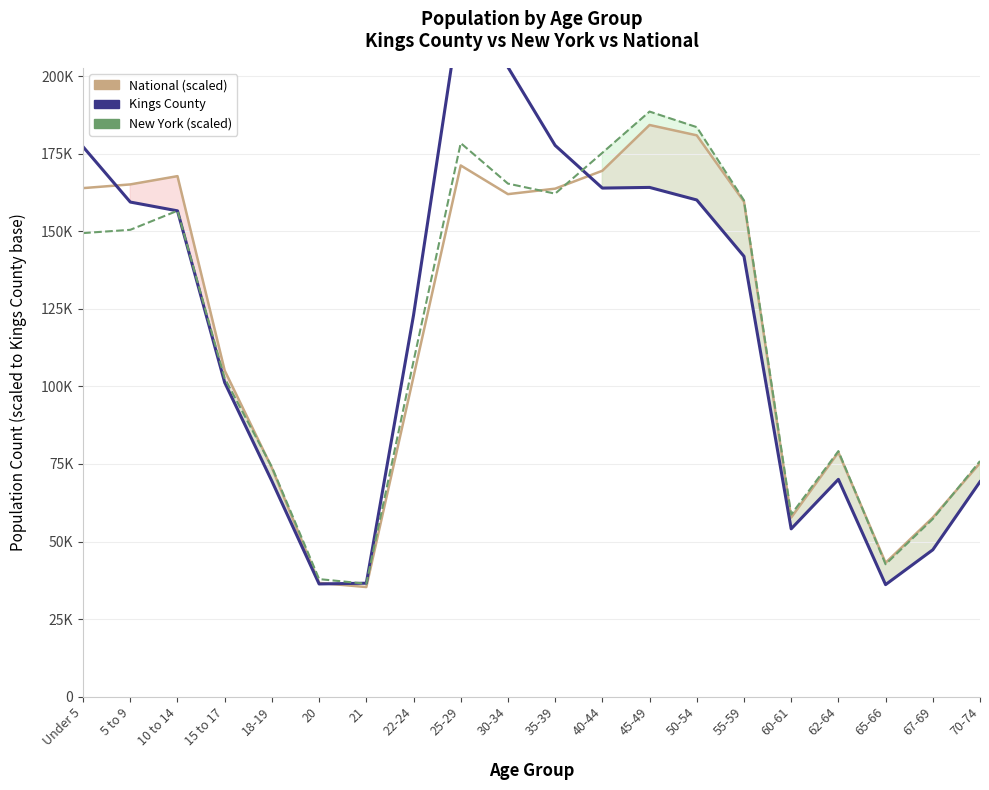

Rank the series by their maximum value, from highest to lowest.

Kings County, New York (scaled), National (scaled)